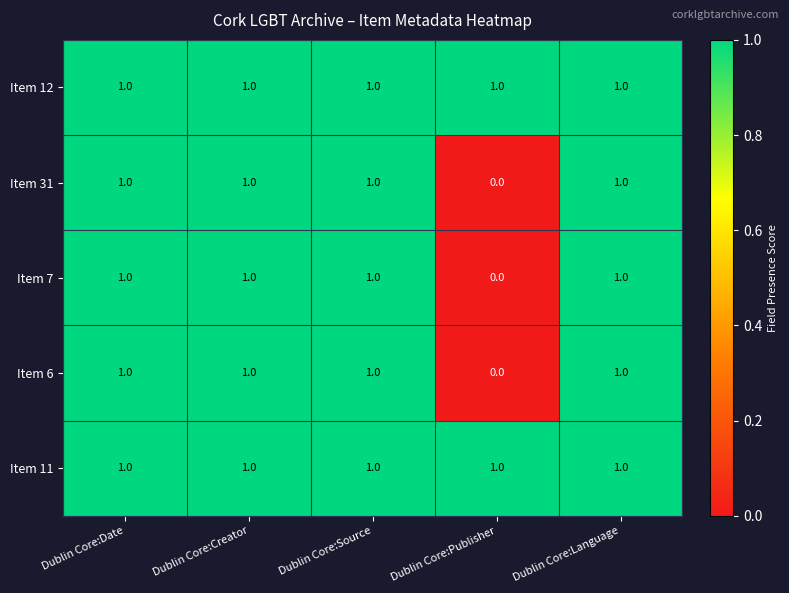

What is the sum of all Item 11 values?

5